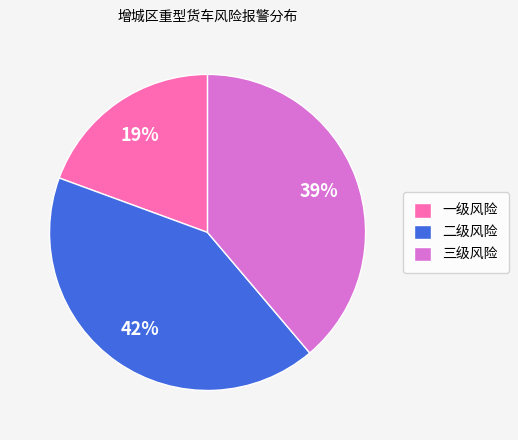

Is there any slice that represents more than half of the pie?

No